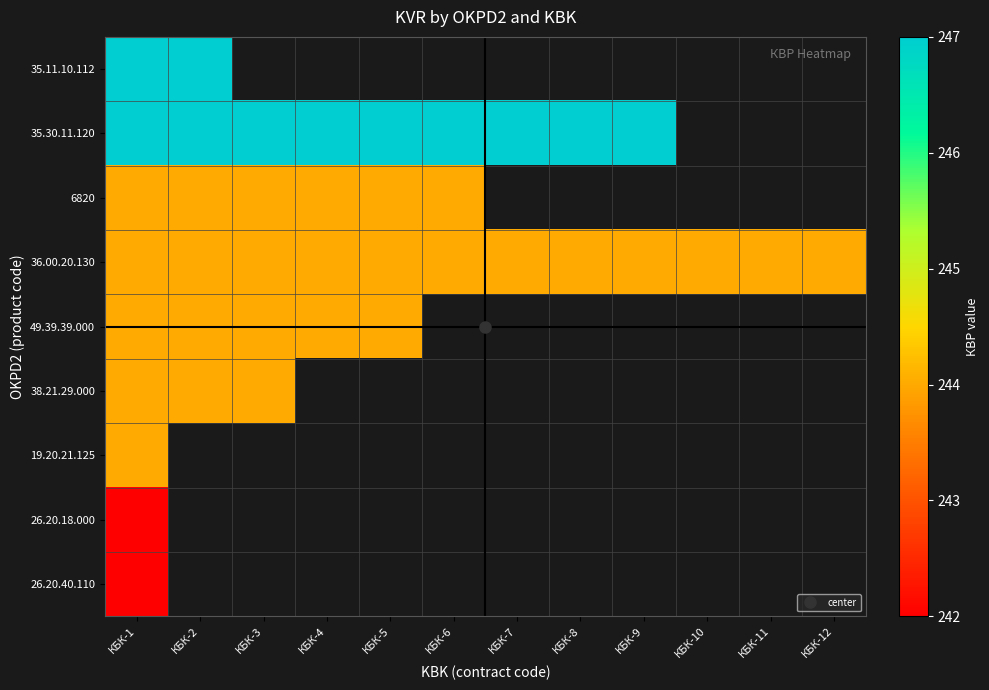

How many distinct data groups are displayed?

9